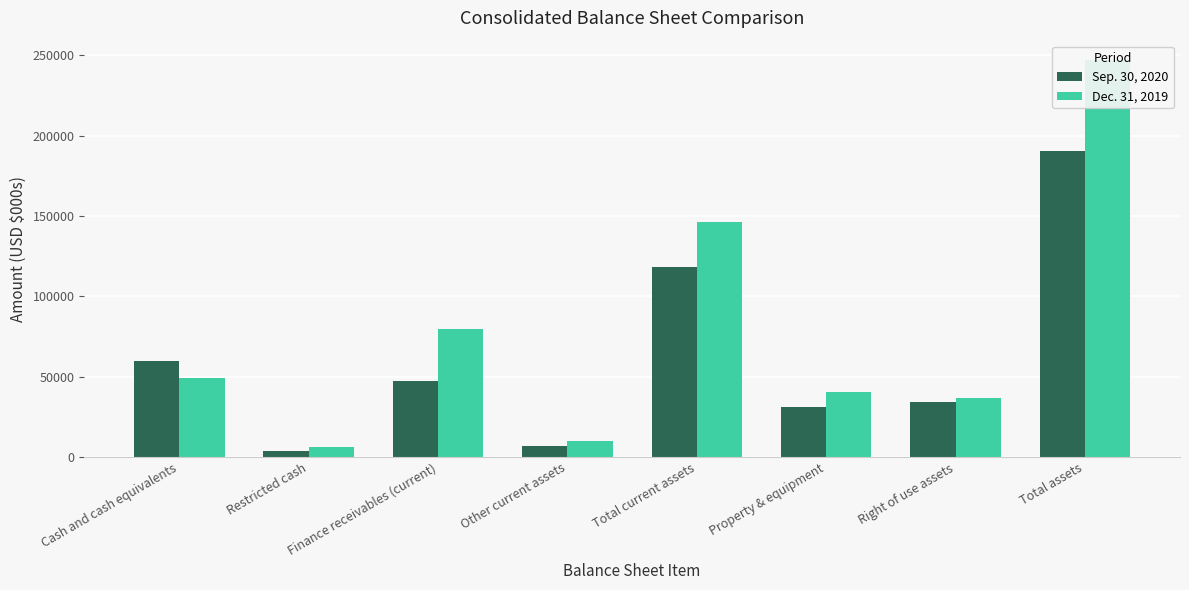

At which category is the sum across all series the highest?

Total assets